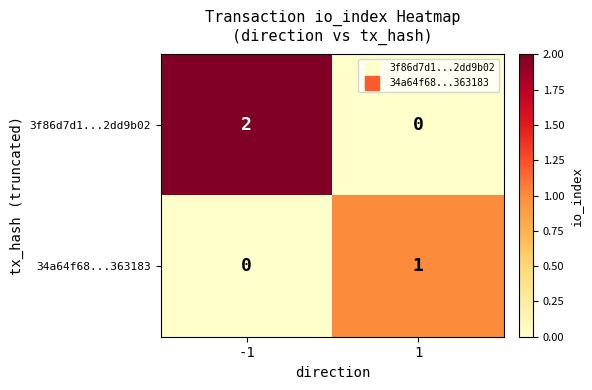

How many values in 3f86d7d1...2dd9b02 are above zero?

1